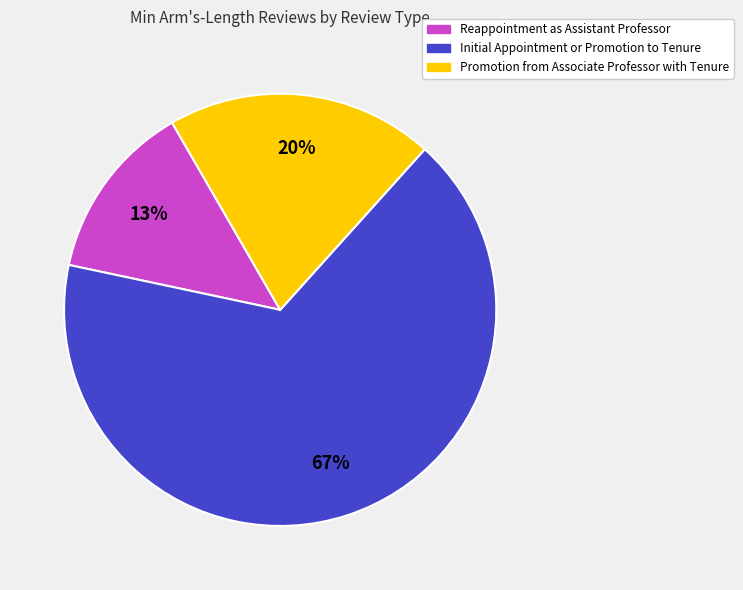

Which has a higher value, Reappointment as Assistant Professor or Initial Appointment or Promotion to Tenure?

Initial Appointment or Promotion to Tenure